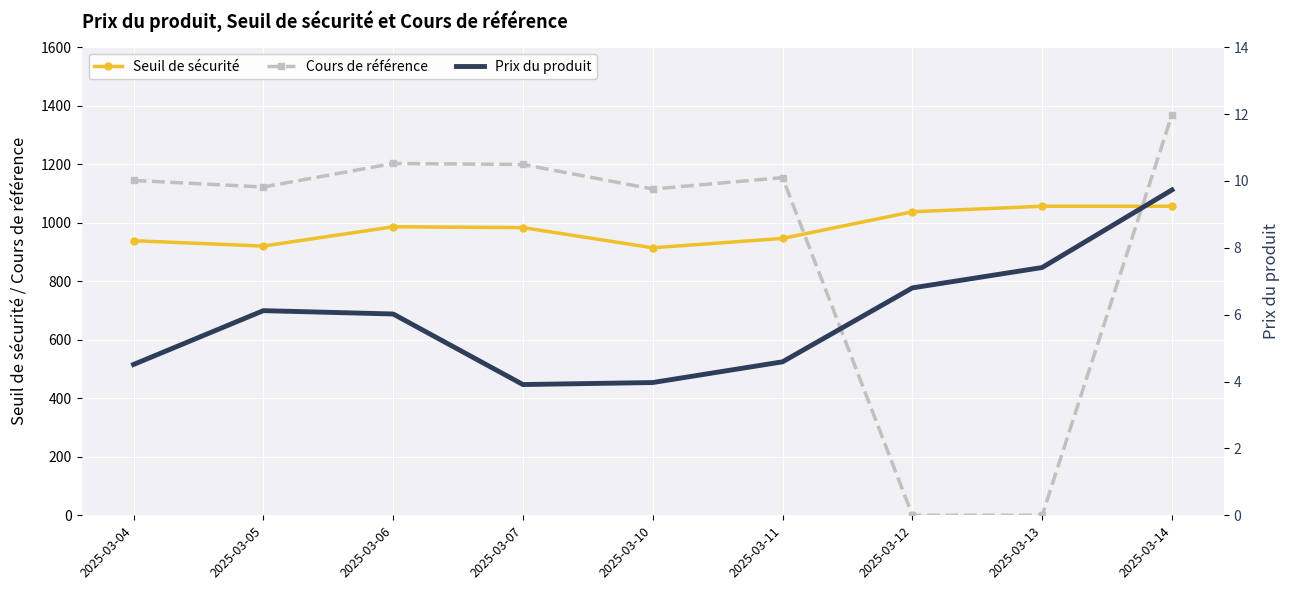

True or false: Cours de référence has a value of 1985.7 at 2025-03-11.

False